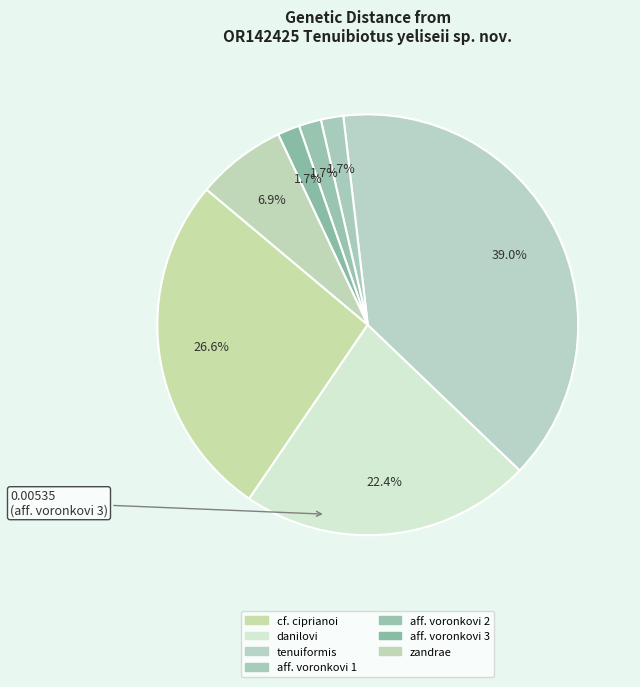

Count the number of slices in the pie.

7